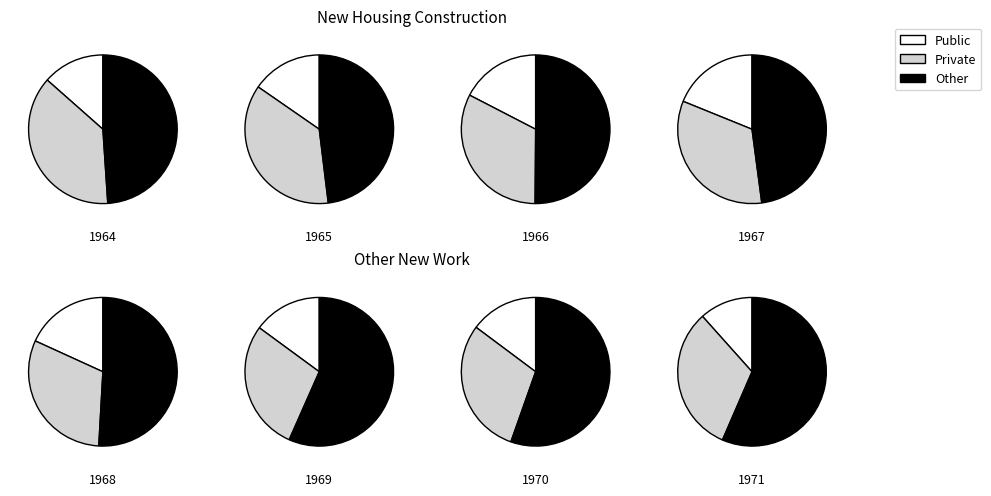

To the nearest percent, what percentage of the pie is 1970?

10%